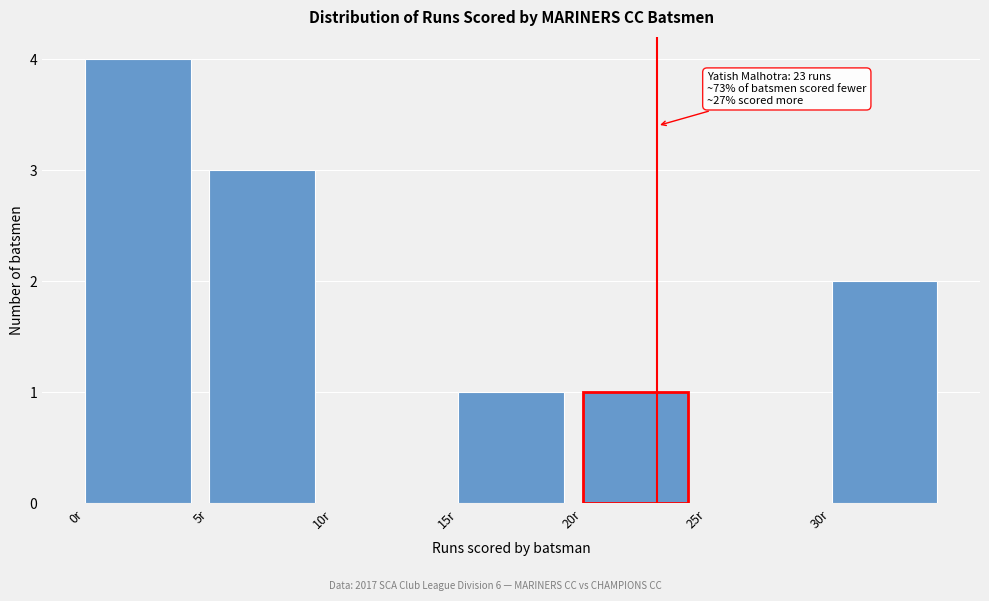

Which range on the x-axis has the tallest bar?

0 to 5